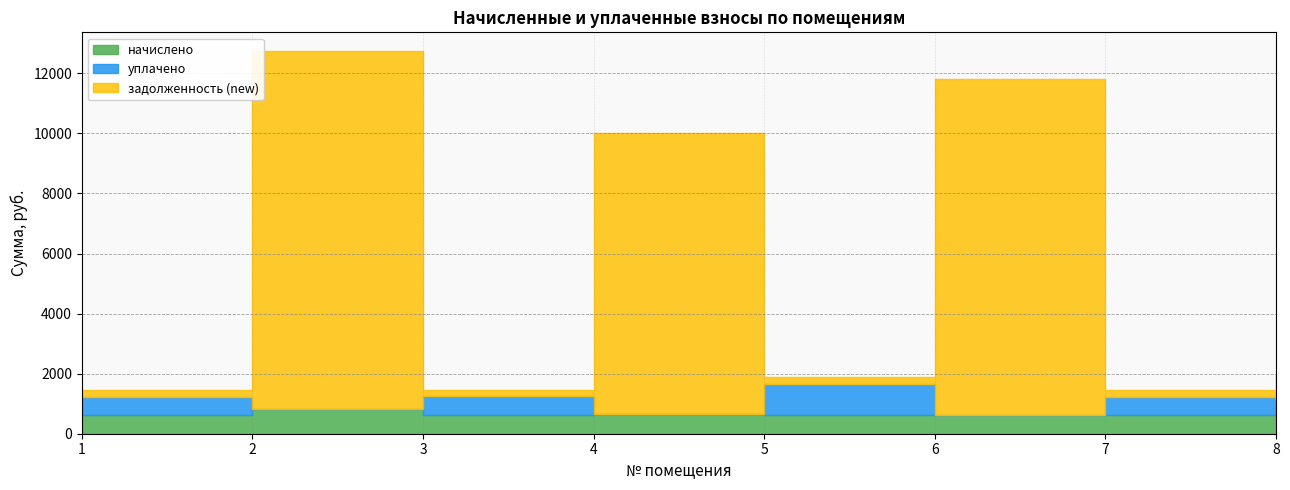

At which label does начислено reach its minimum?

6